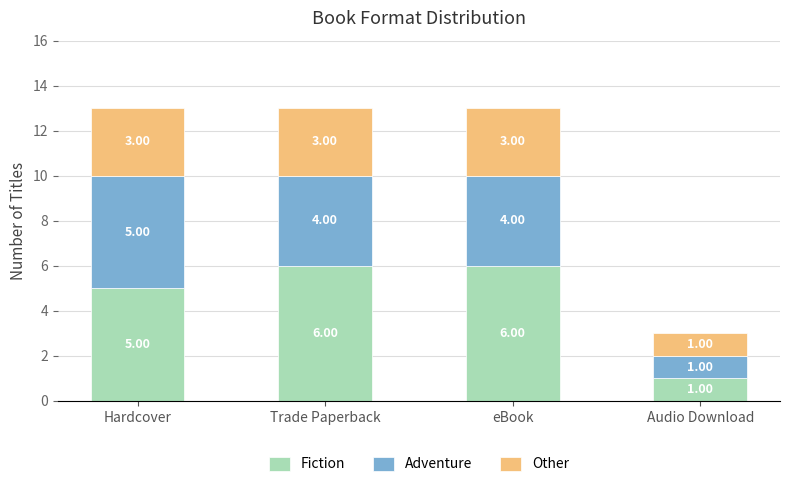

What is the total value across all series at Audio Download?

3